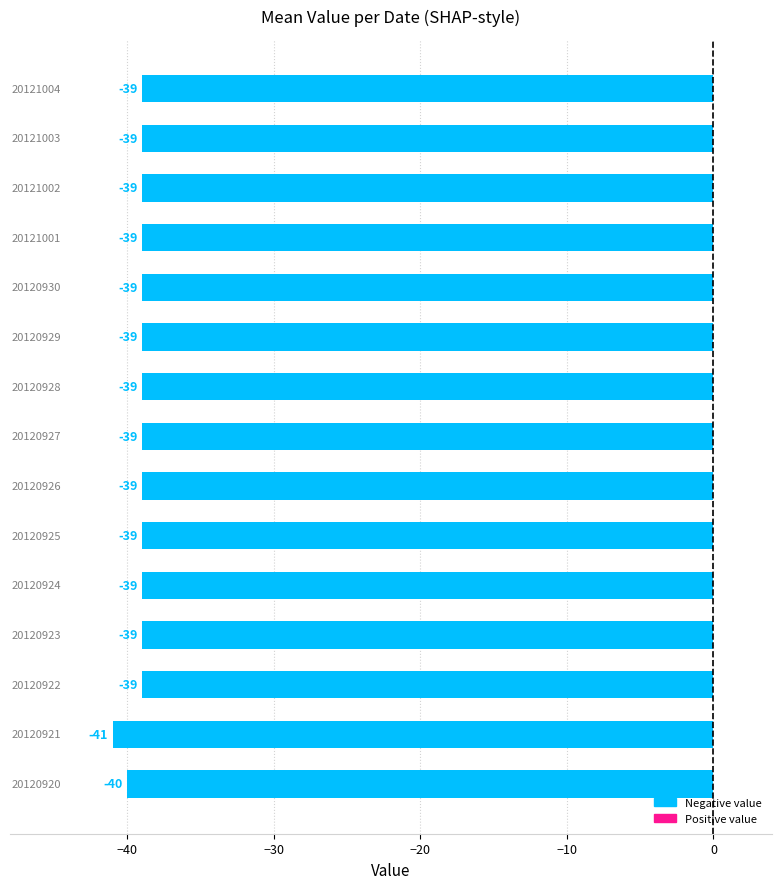

What is the sum of all values?

-588